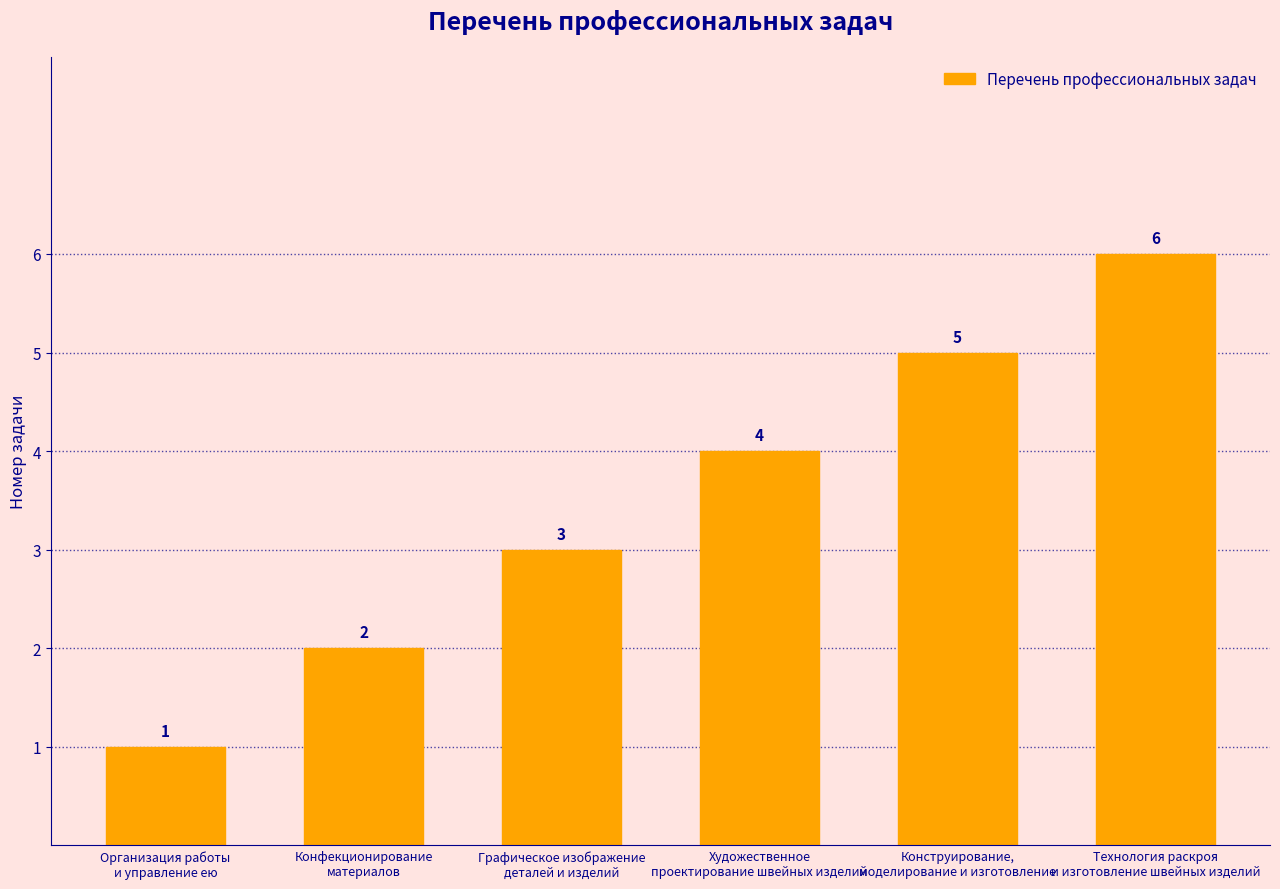

Rank the categories by value from highest to lowest.

Технология раскроя
и изготовление швейных изделий, Конструирование,
моделирование и изготовление, Художественное
проектирование швейных изделий, Графическое изображение
деталей и изделий, Конфекционирование
материалов, Организация работы
и управление ею